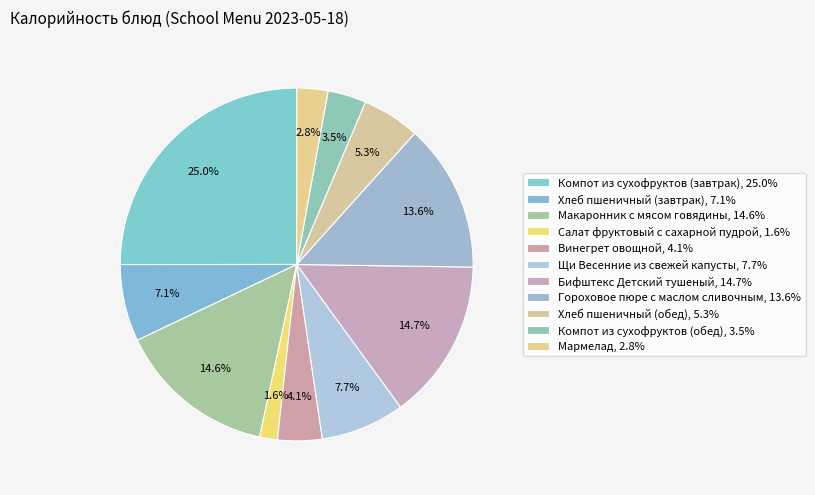

How much of the chart is everything except Хлеб пшеничный (обед)?

94.7%